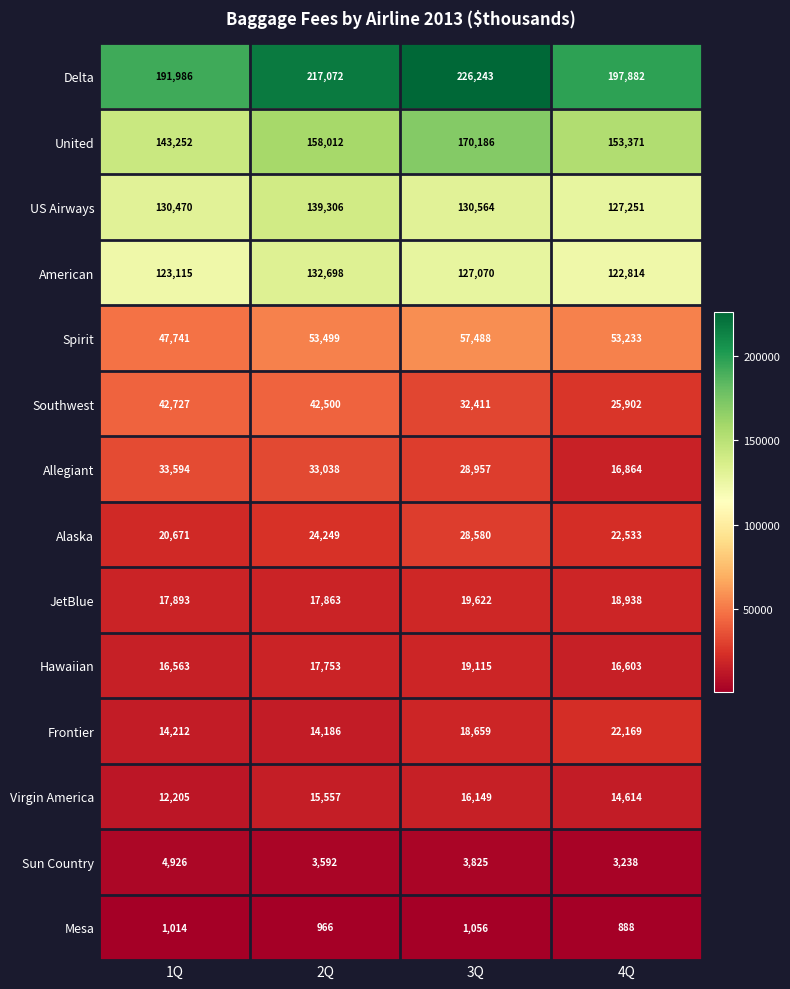

What is the difference between the maximum and minimum values in the Hawaiian series?

2552